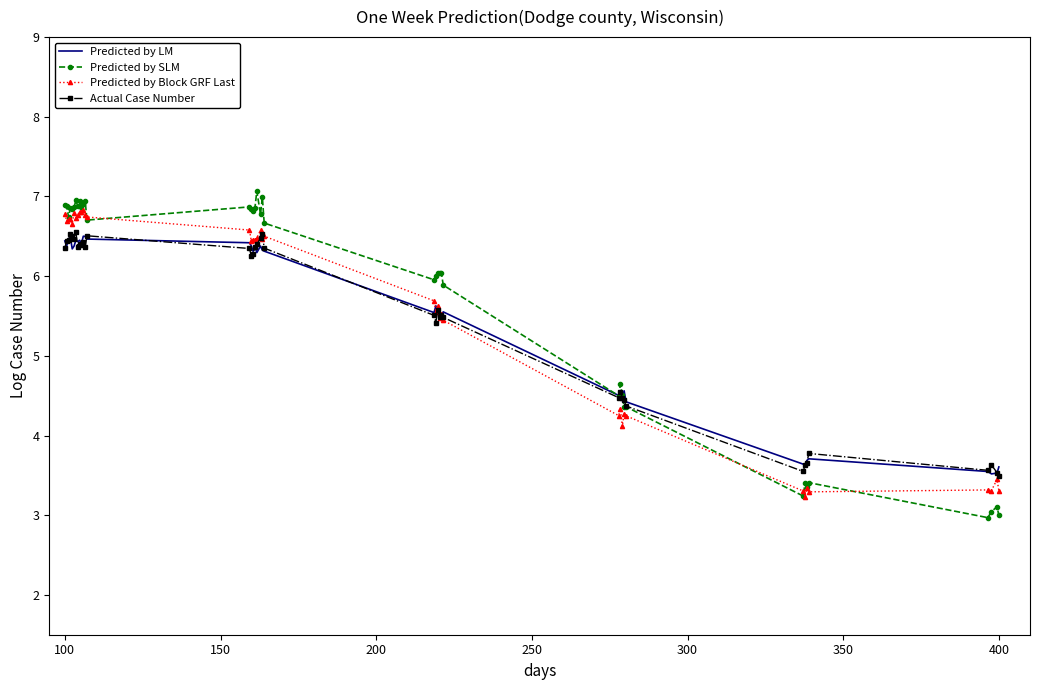

What is the sum of all Predicted by LM values?

219.1